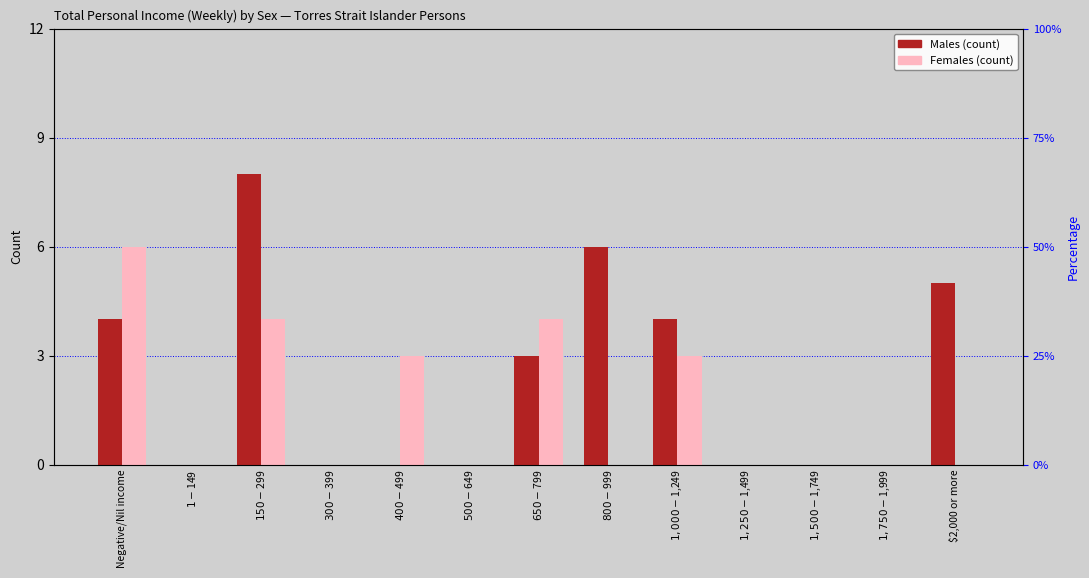

Which has a higher value, $1,250-$1,499 or $1,500-$1,749?

$1,250-$1,499